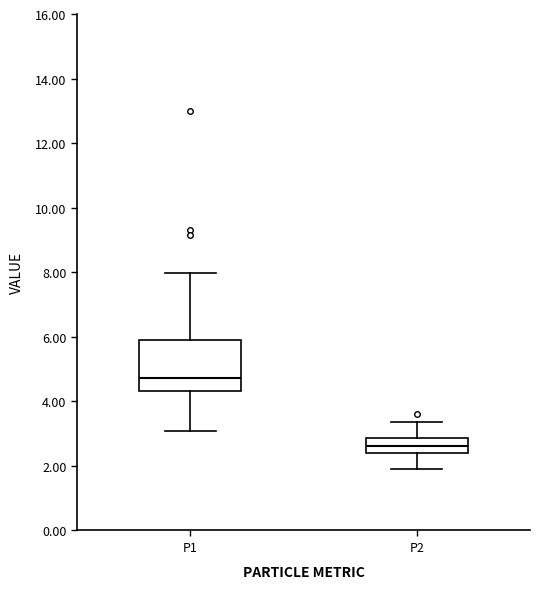

Which box has the highest median line?

P1